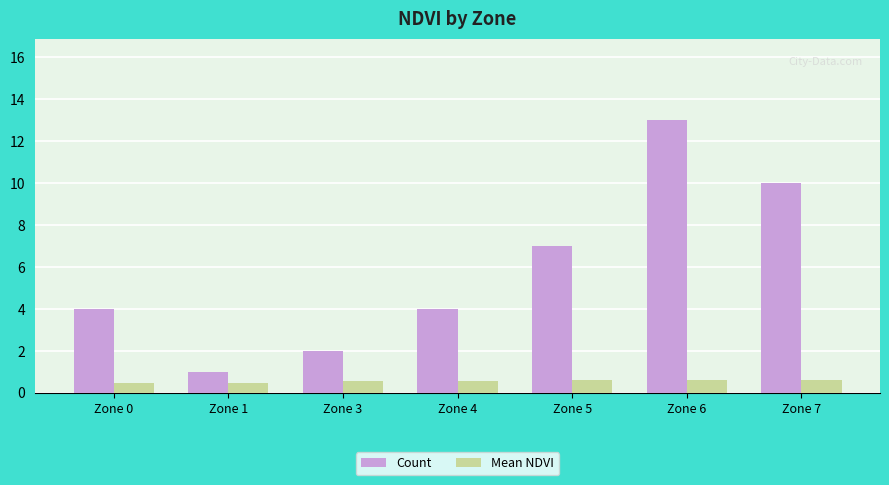

What is the total value across all series at Zone 4?

4.6